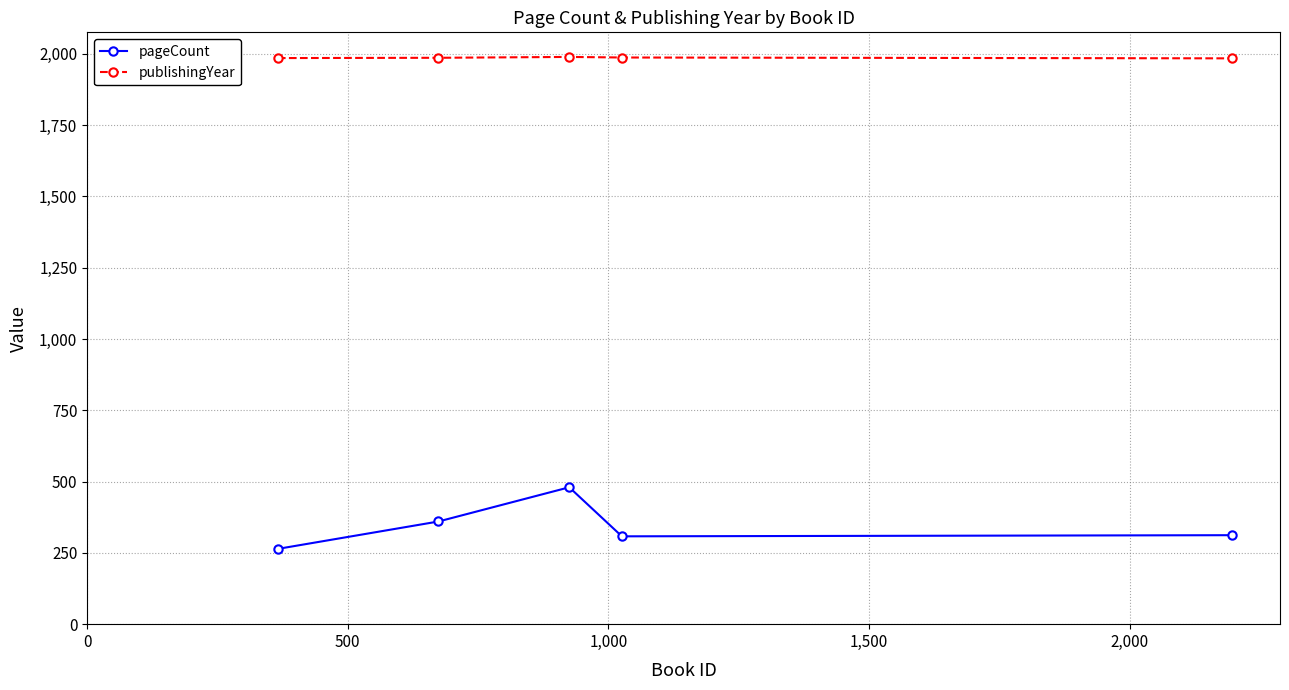

Which series has the widest spread of values?

pageCount